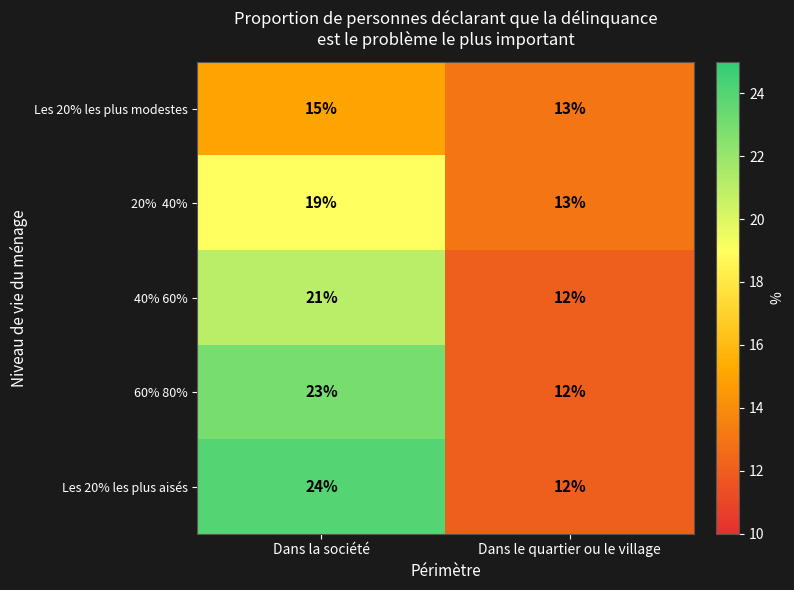

List the labels in order of 40% 60% value, smallest first.

Dans le quartier ou le village, Dans la société